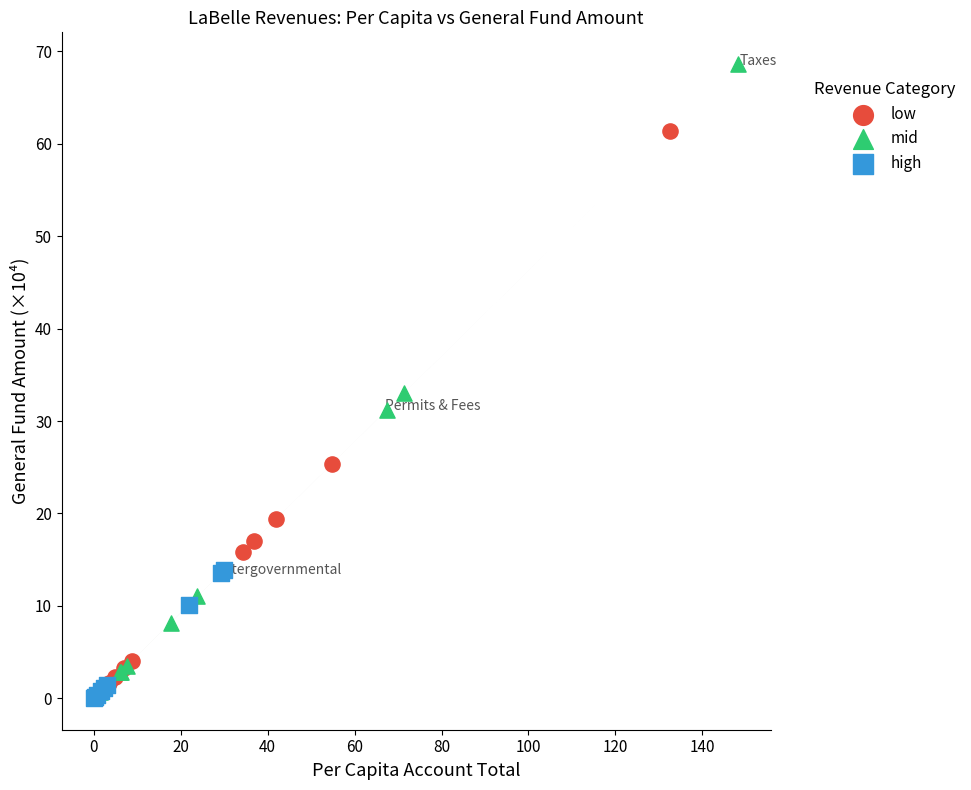

Which series contains the highest Y value?

mid